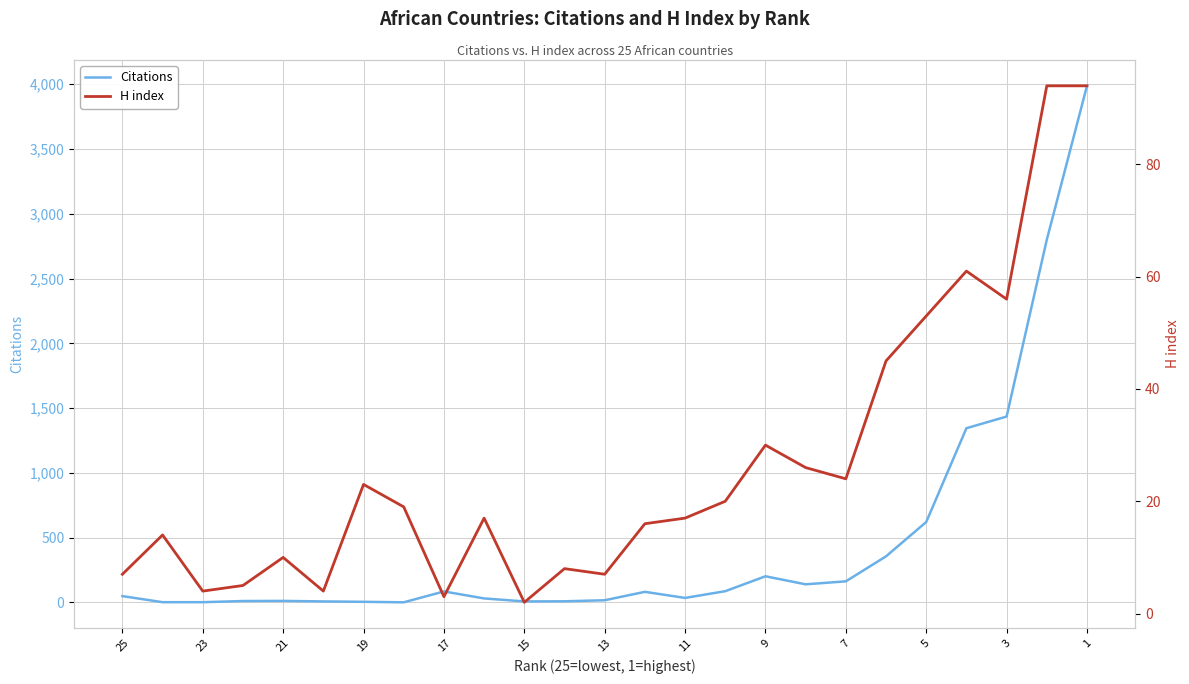

At 3, list the series in order from smallest to largest.

H index, Citations